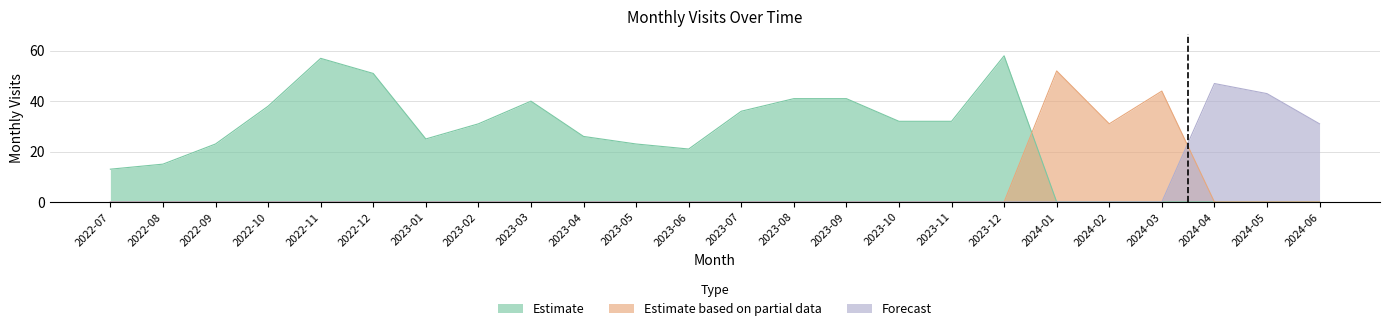

What is the value of the Estimate point at the 5th from the left?

57